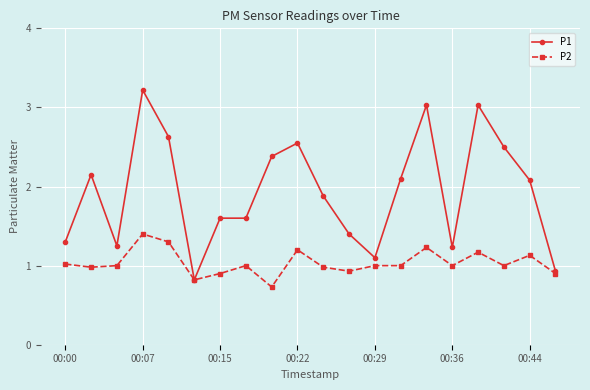

Which series has the largest total across all categories?

P1